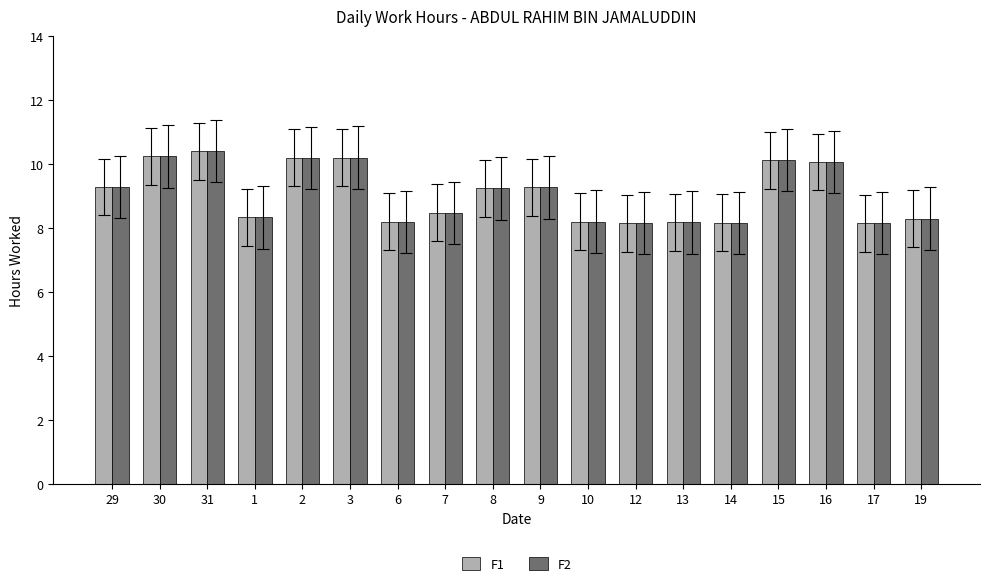

What is the highest value of the F2 series?

10.4